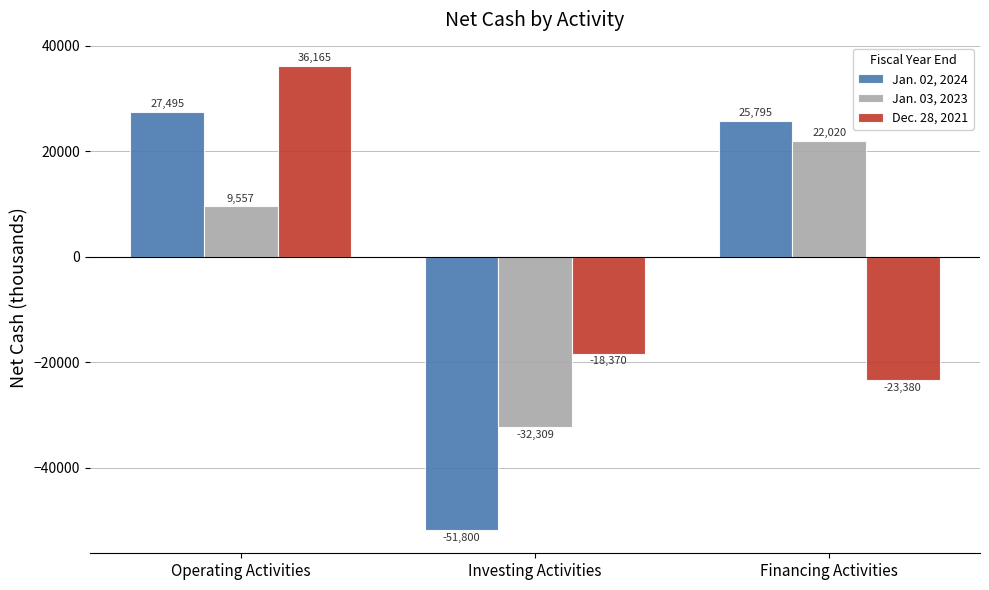

At which category is the sum across all series the highest?

Operating Activities